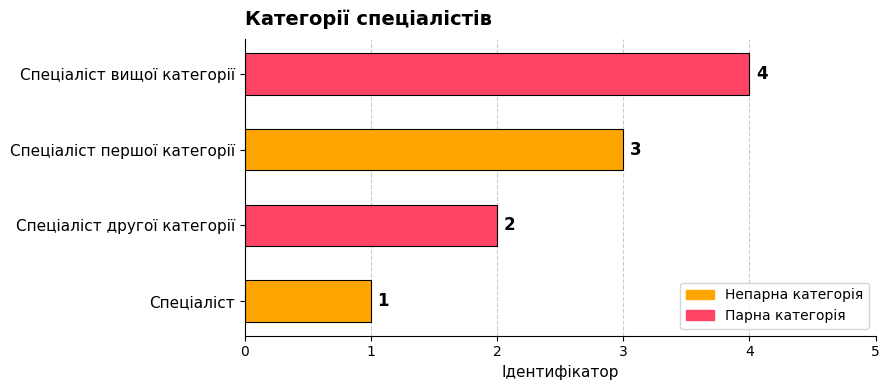

How many data points are less than 3?

2